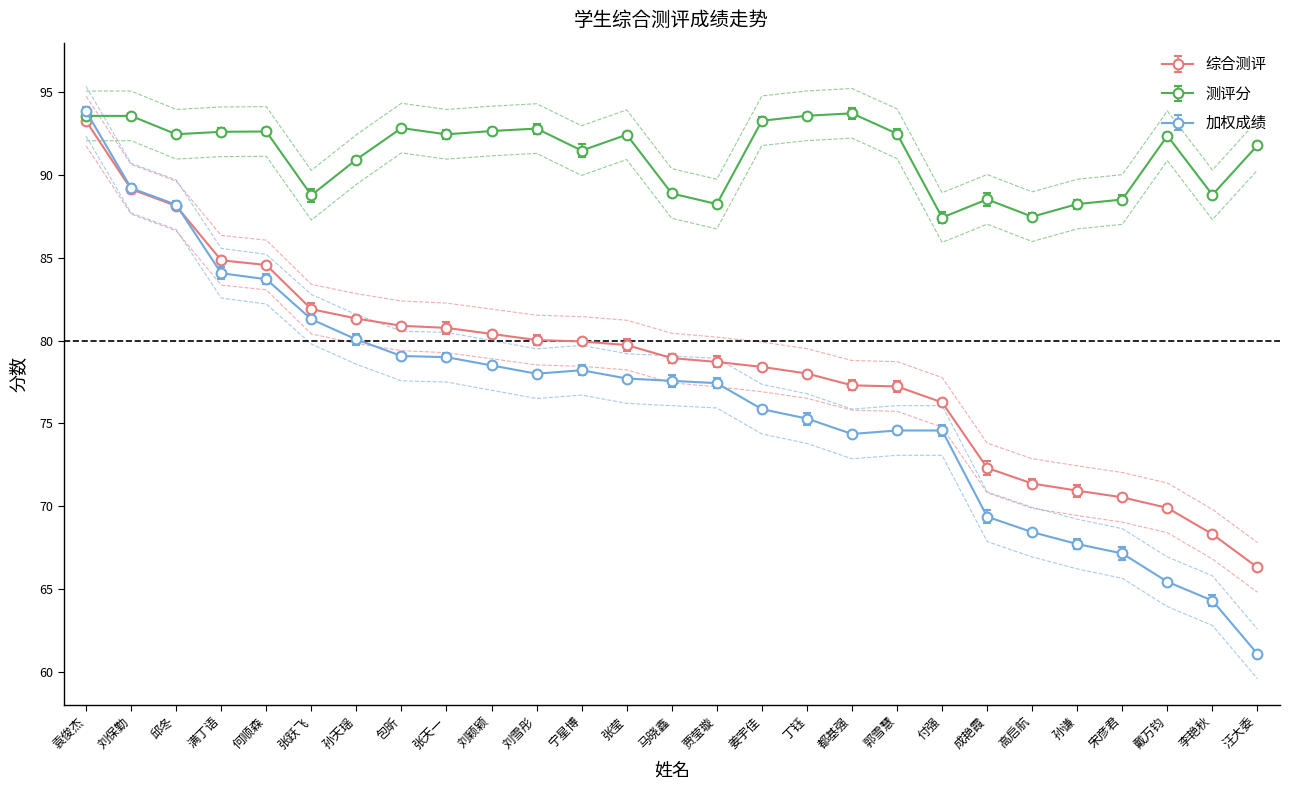

True or false: 加权成绩 has a value of 52.9 at 刘雪彤.

False